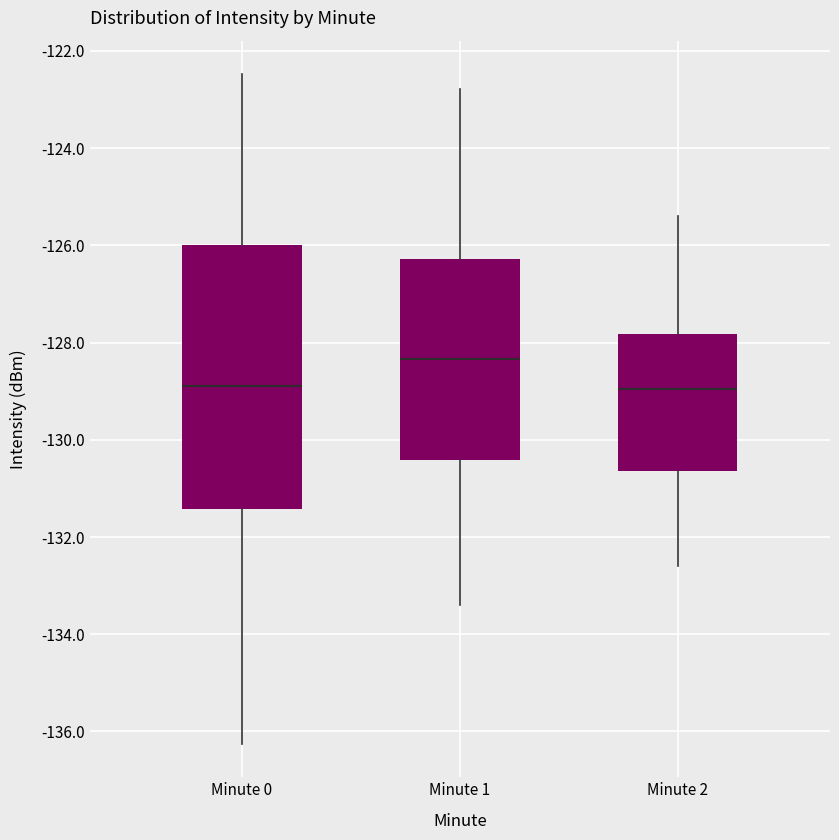

Which box is the tallest, from its lower edge to its upper edge?

Minute 0